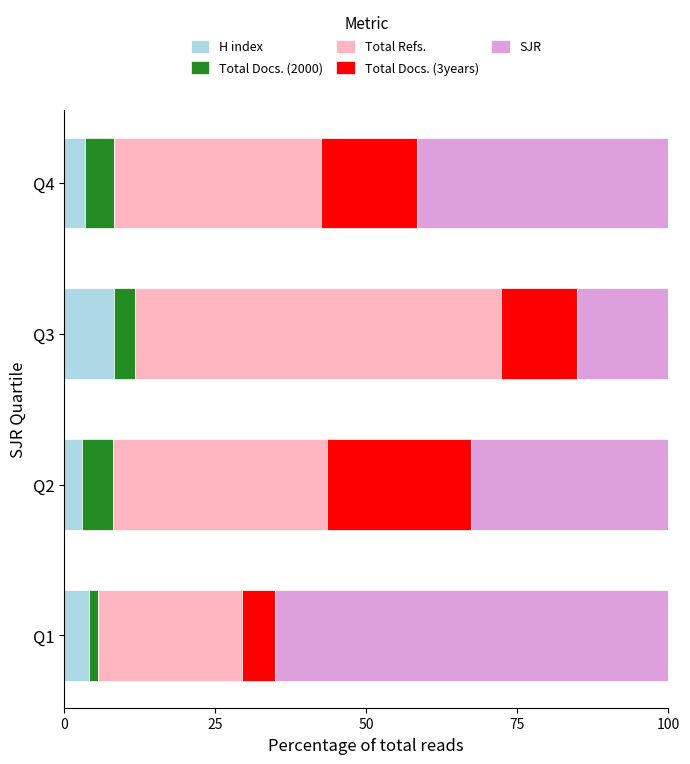

At which label does H index reach its peak?

Q3